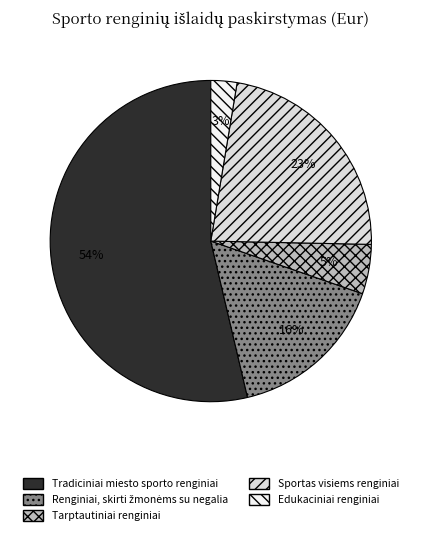

Which slice is the largest?

Tradiciniai miesto sporto renginiai